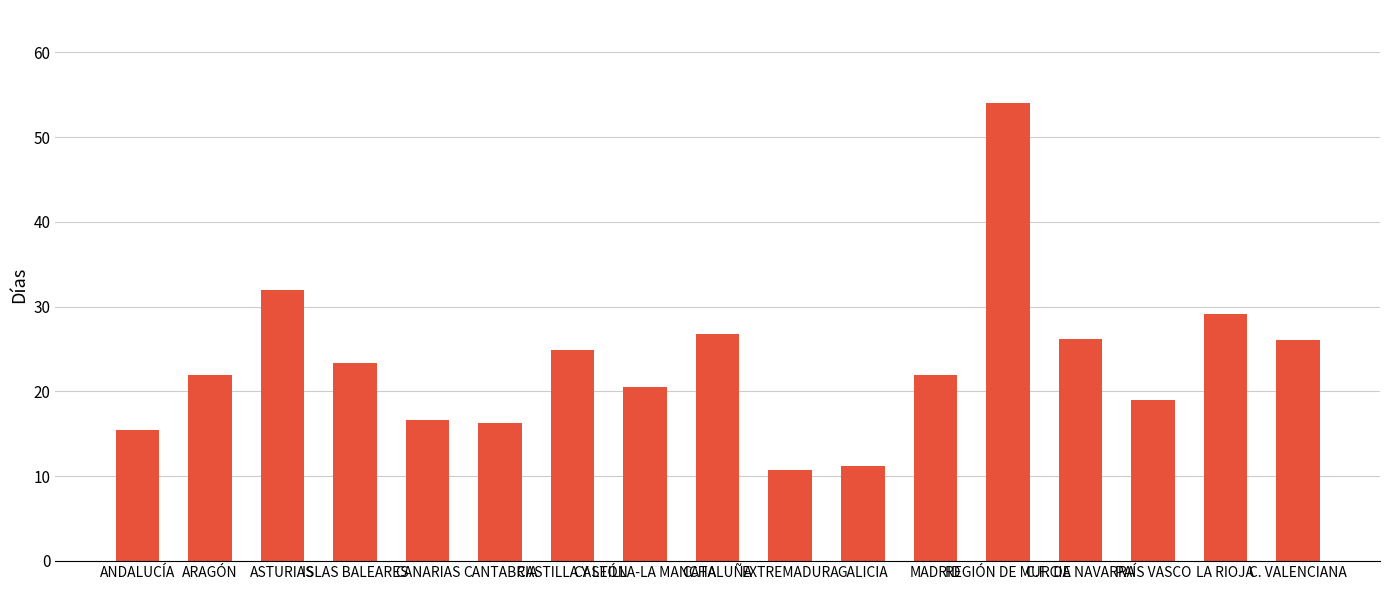

What is the minimum value shown in the chart?

10.8